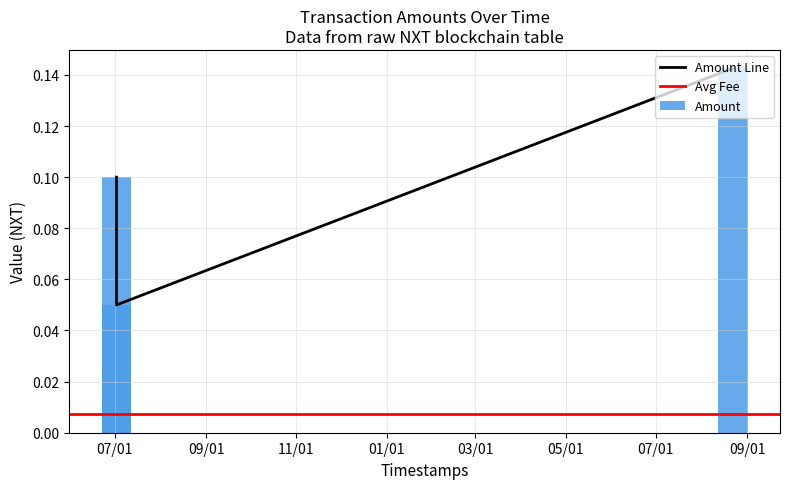

What is the label of the 2nd bar from the right?

2019-07-02 06:47:15